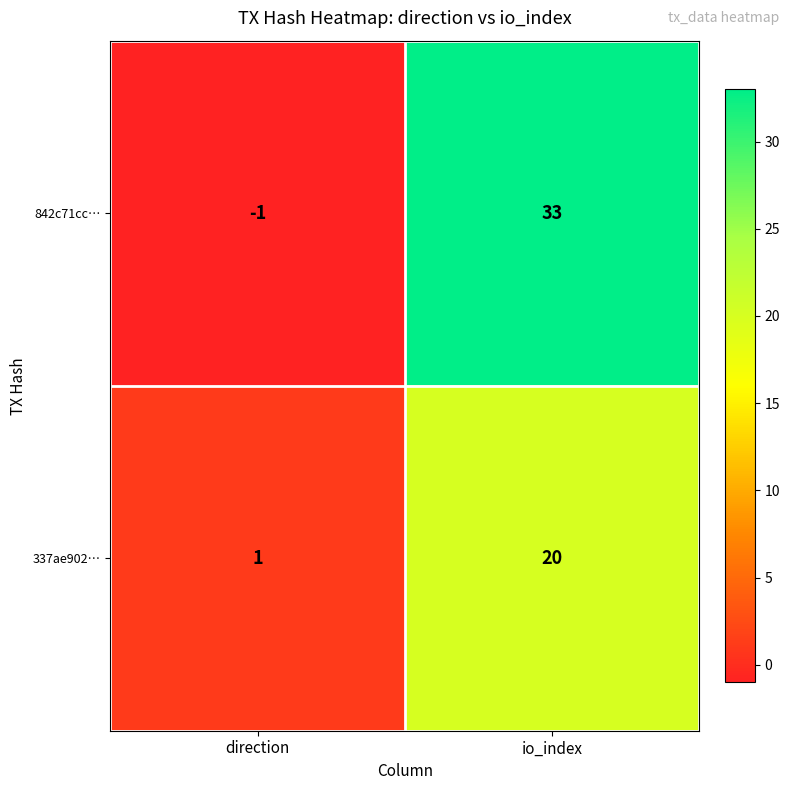

Reading left to right, list all the values displayed in this chart.

842c71cc…: -1	33
337ae902…: 1	20